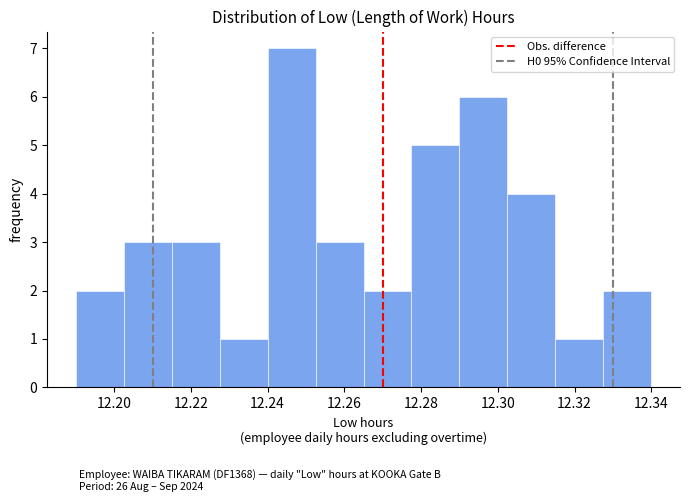

What is the height of the bar covering 12.290 to 12.302 on the x-axis? Neither the bar edges nor the heights are printed on the chart, so give them approximately, as read against the axes.

6